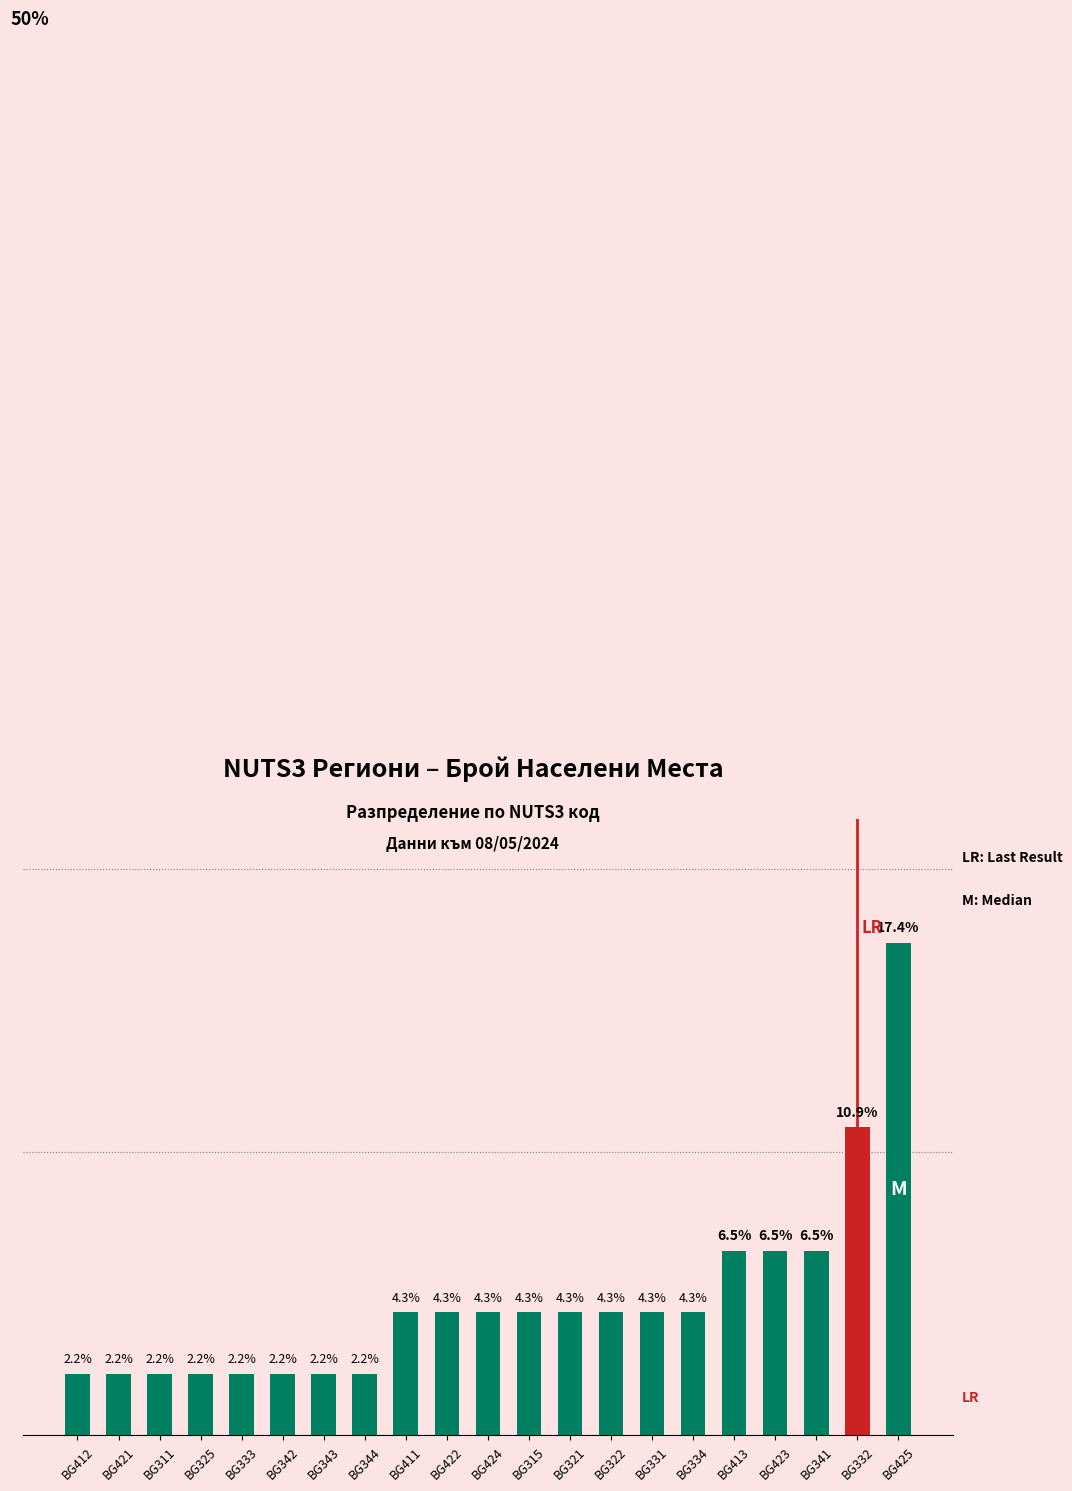

What is the label of the 12th bar from the left?

BG315